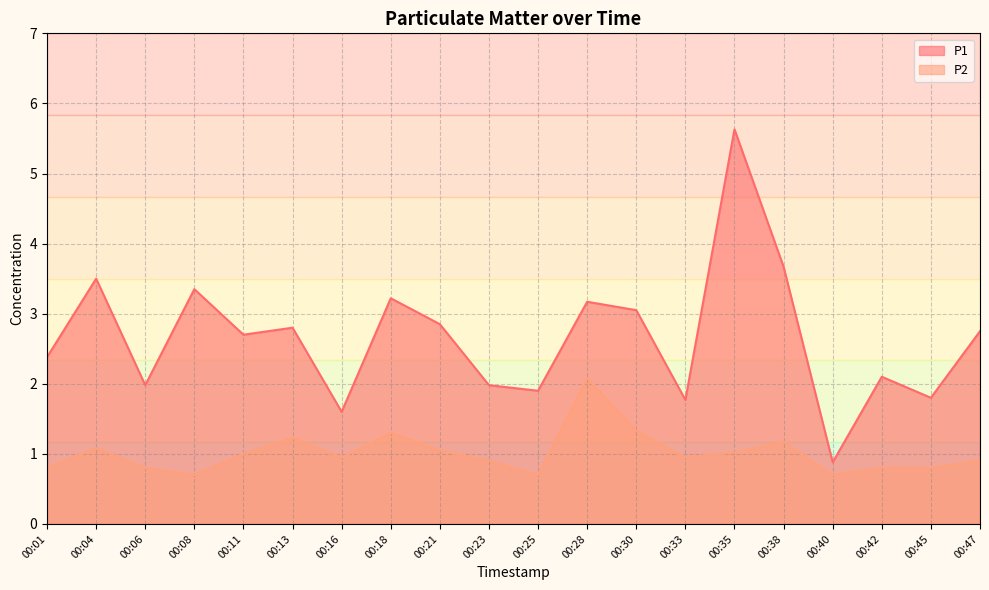

What is the value of the P1 point at the 6th from the left?

2.8